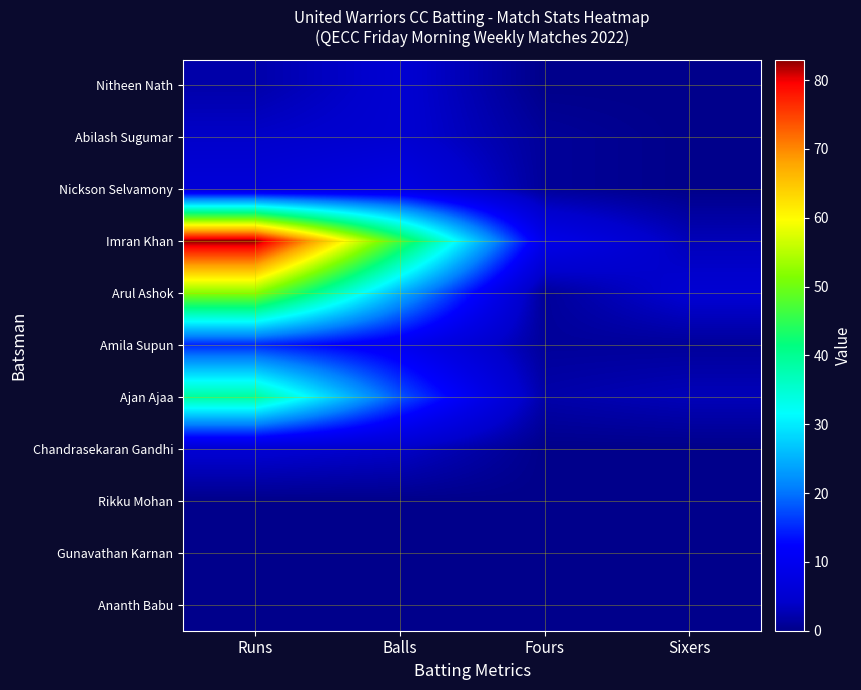

How many series are shown in this chart?

11